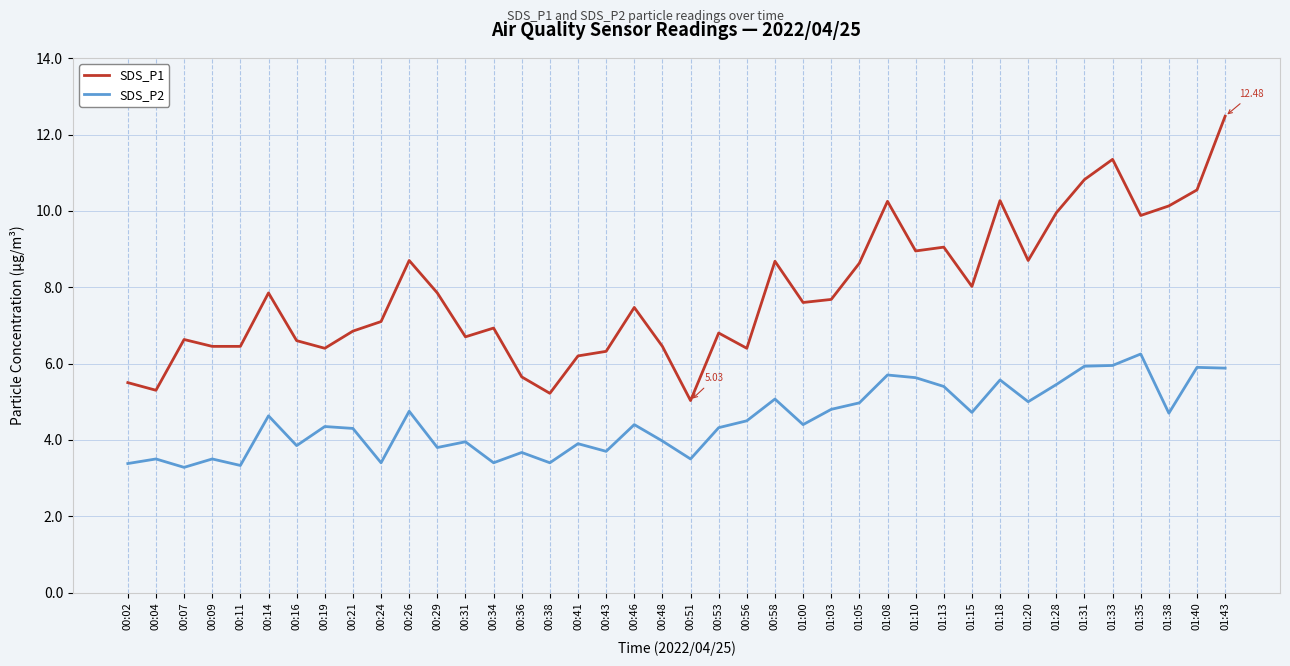

Rank the series at 01:00 from highest to lowest value.

SDS_P1, SDS_P2